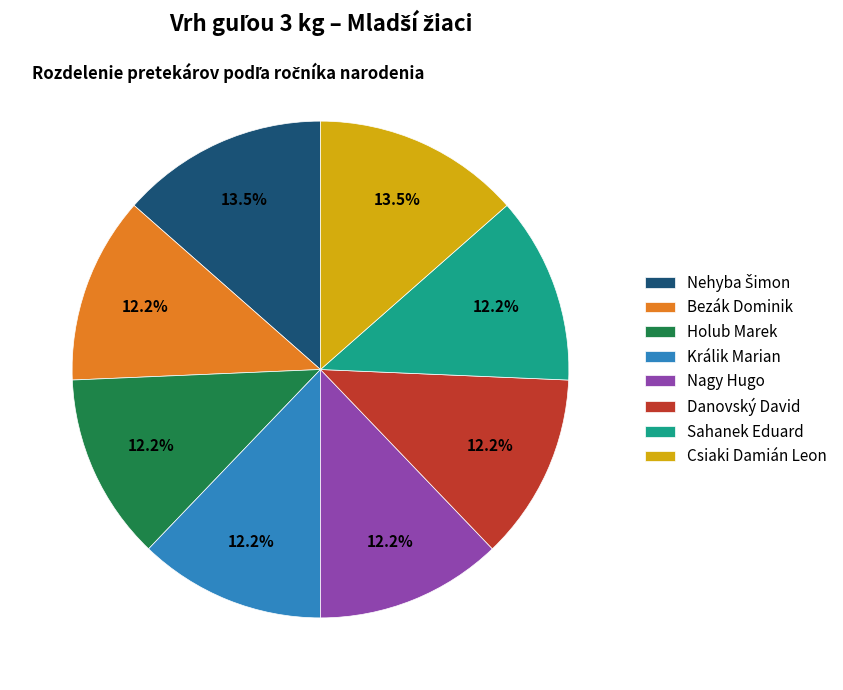

Is there any slice that represents more than half of the pie?

No